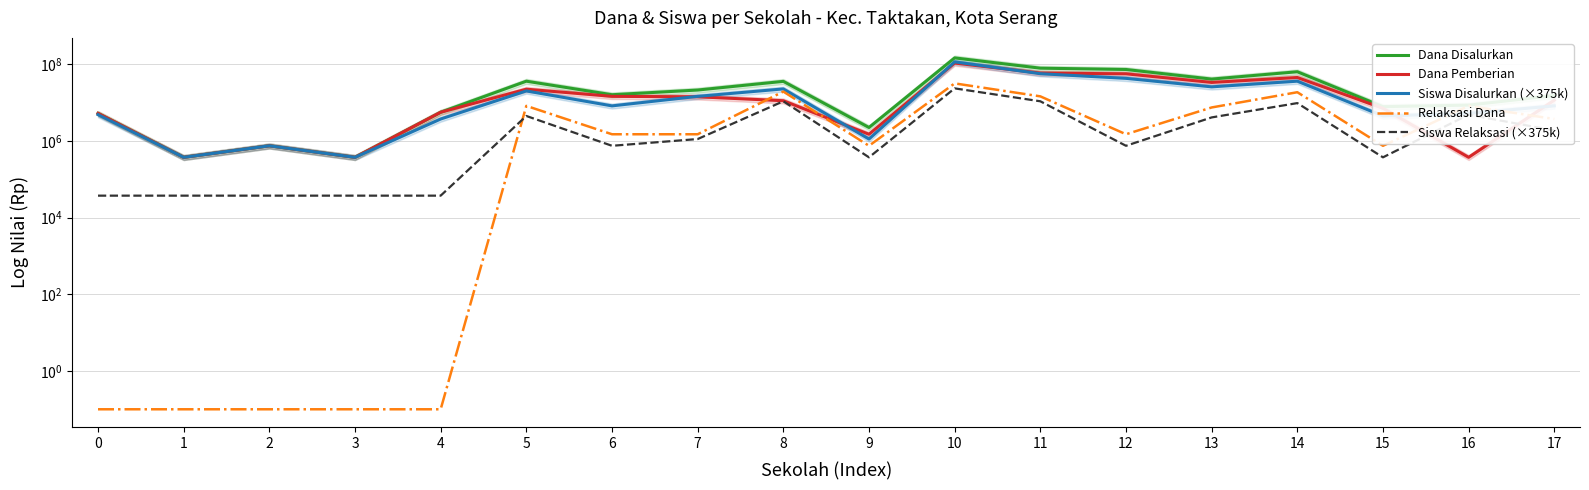

Where does the Siswa Relaksasi (×375k) series first go above 1125000?

5